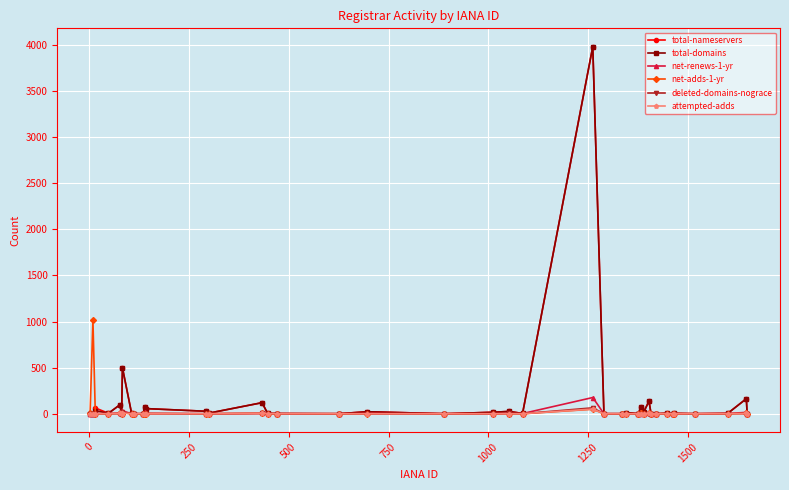

What is the average value of the attempted-adds series?

2